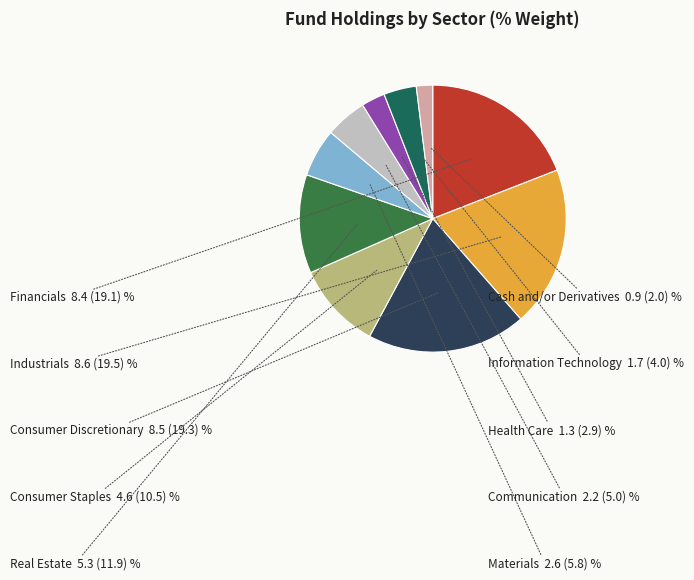

How many segments does this pie chart have?

10